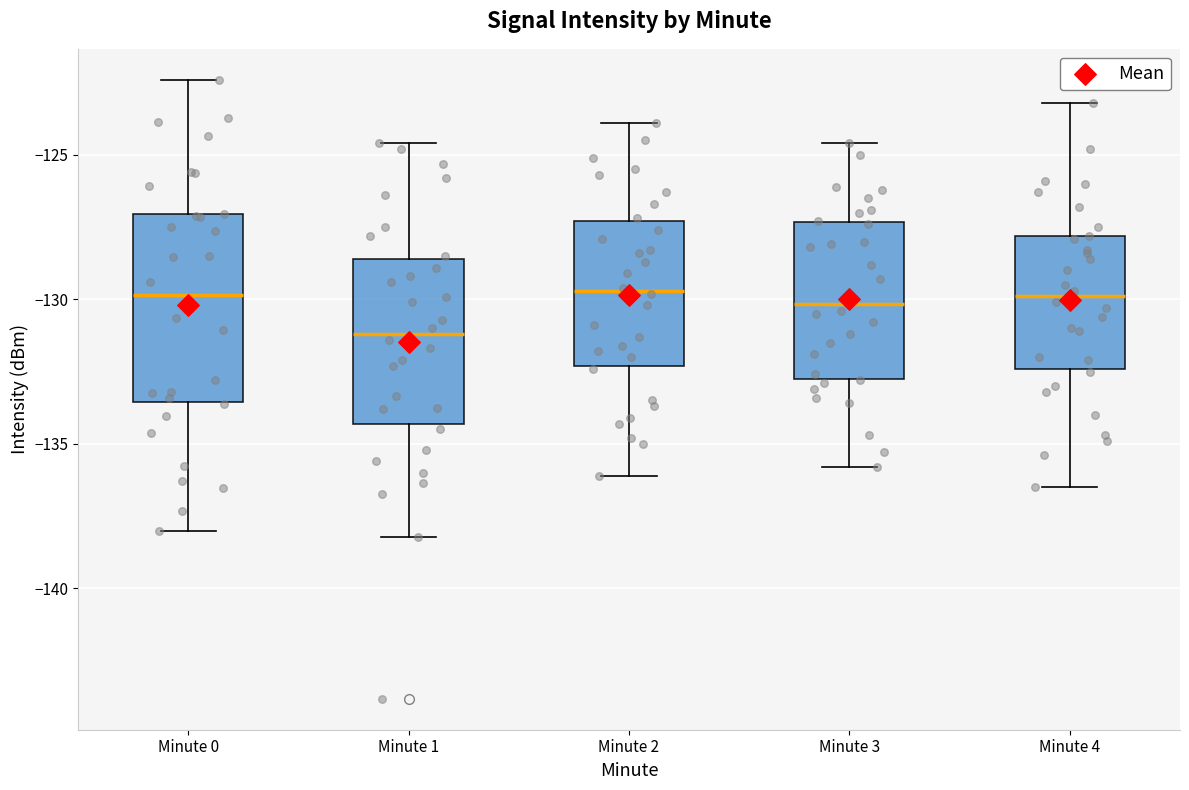

Reading left to right, read every box against the y-axis: the position of its median line, the range the box covers, and the ends of its whiskers. The values are not printed on the chart, so give them approximately, as read against the axis.

Minute 0: median -130.0, box -133.5 to -127.0, whiskers -138.0 to -122.5
Minute 1: median -131.0, box -134.5 to -128.5, whiskers -138.0 to -124.5
Minute 2: median -129.5, box -132.5 to -127.5, whiskers -136.0 to -124.0
Minute 3: median -130.0, box -132.5 to -127.5, whiskers -136.0 to -124.5
Minute 4: median -130.0, box -132.5 to -128.0, whiskers -136.5 to -123.0